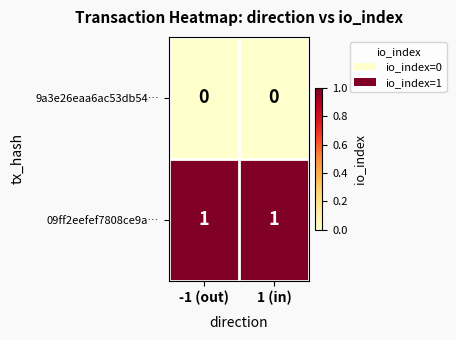

Reading left to right, transcribe all the data shown in this chart.

9a3e26eaa6ac53db54…: -1 (out)=0	1 (in)=0
09ff2eefef7808ce9a…: -1 (out)=1	1 (in)=1